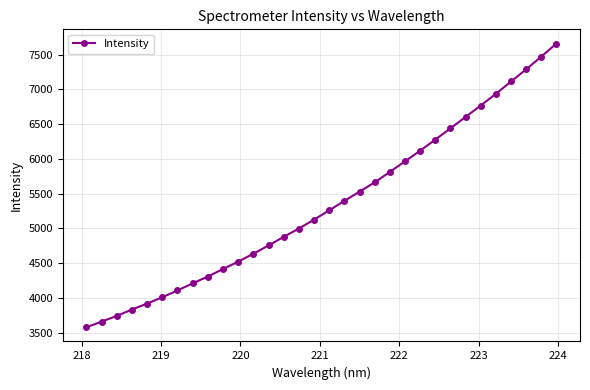

What is the average value?

5342.1